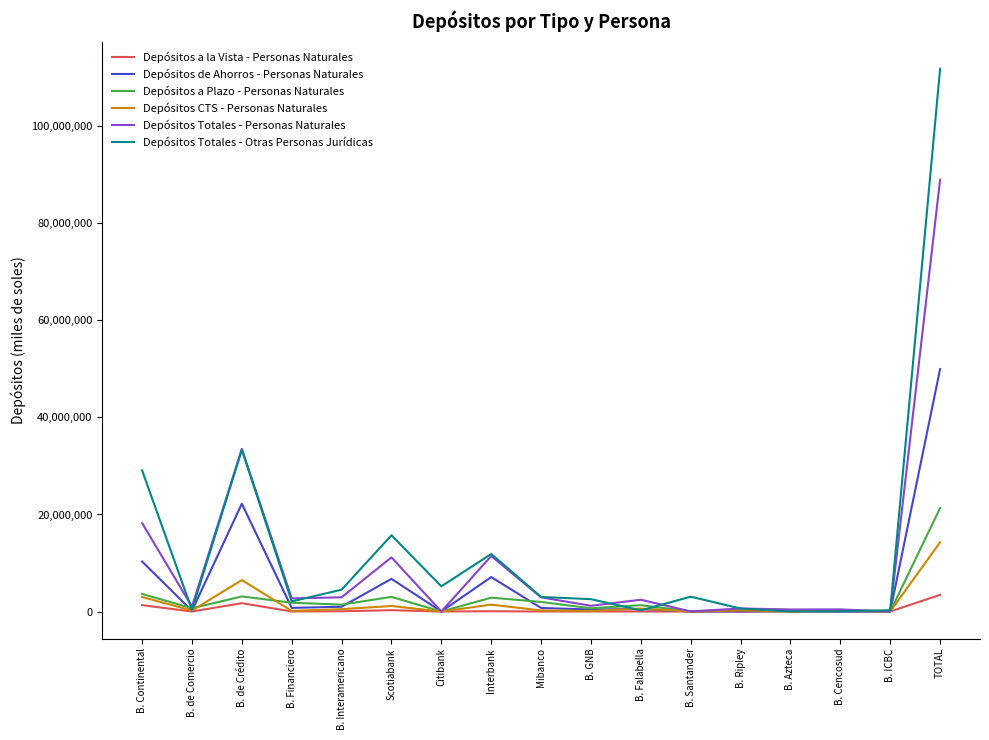

Which category has the highest value across all series?

TOTAL